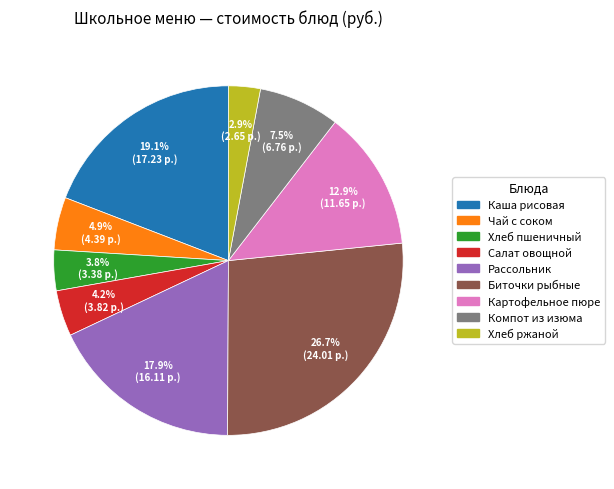

Is there any slice that represents more than half of the pie?

No